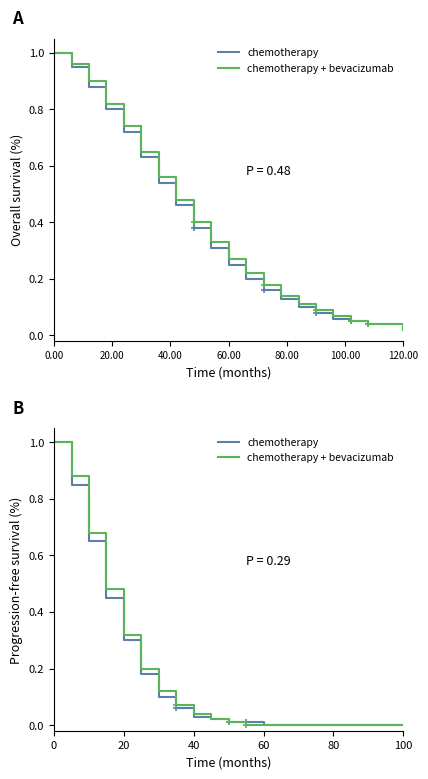

Which series has the widest spread of values?

chemotherapy